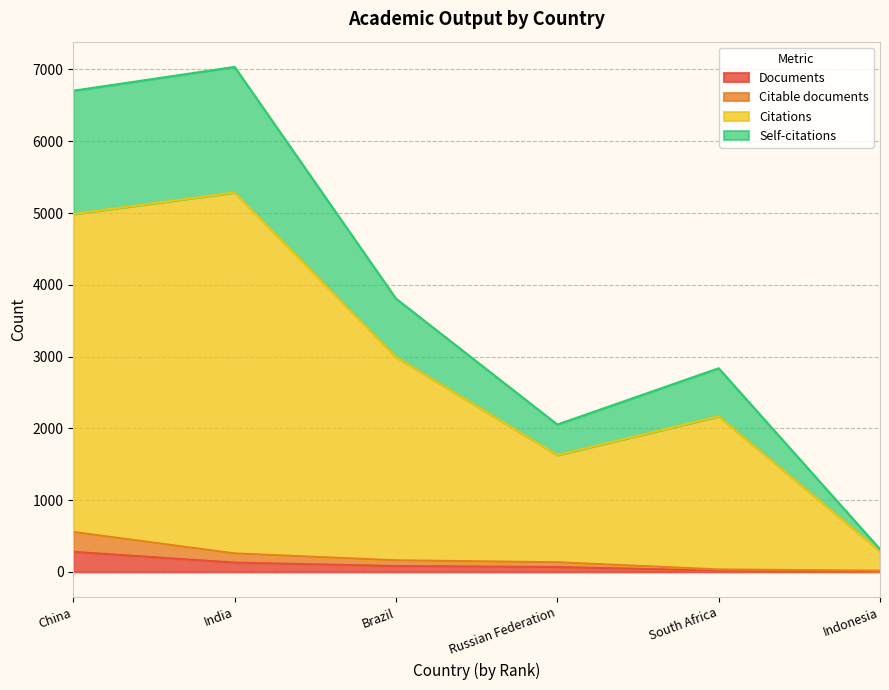

What is the label of the 5th point from the right?

India